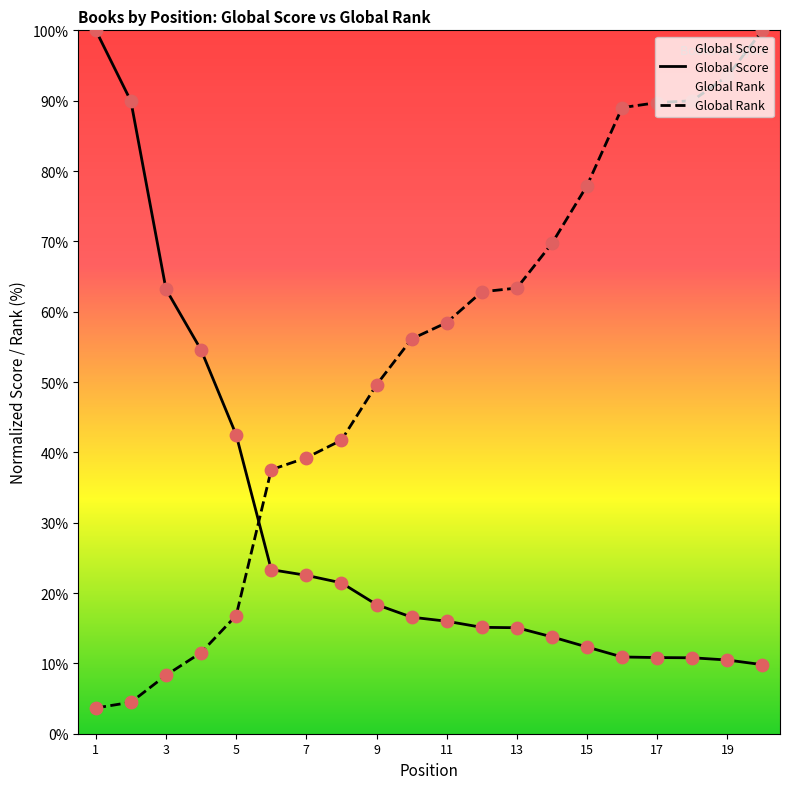

What is the total value across all series at 4?

66.1